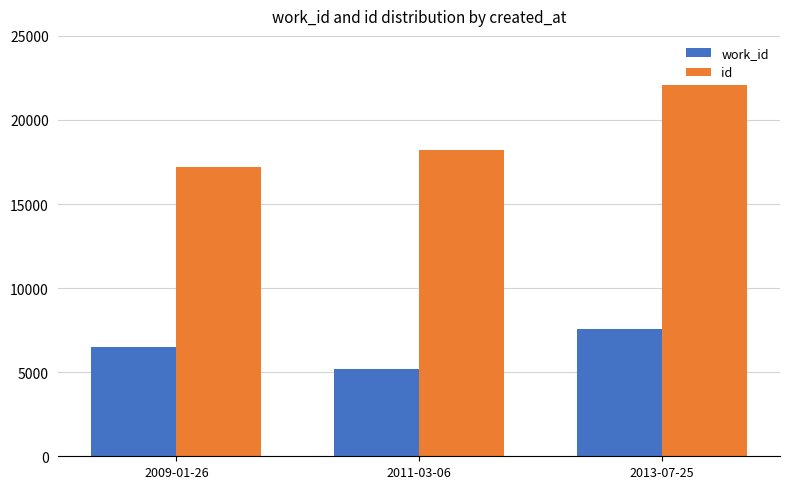

What is the difference between the maximum and second lowest values in the work_id series?

1093